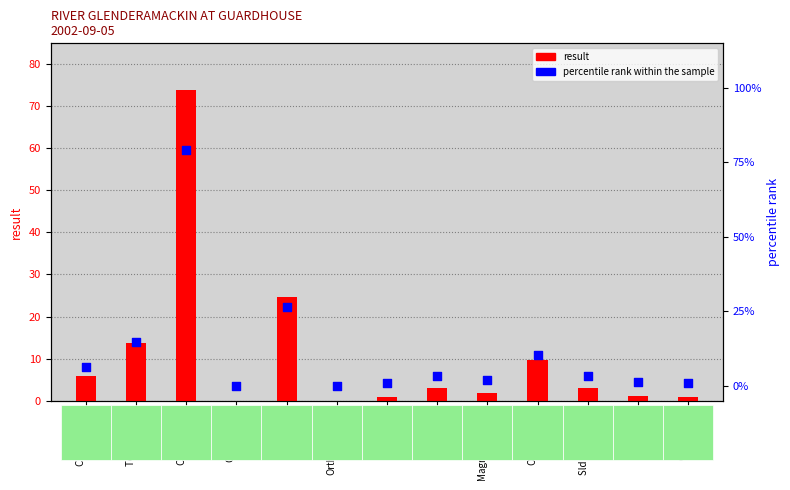

Which series reaches the maximum Y coordinate?

percentile rank within the sample